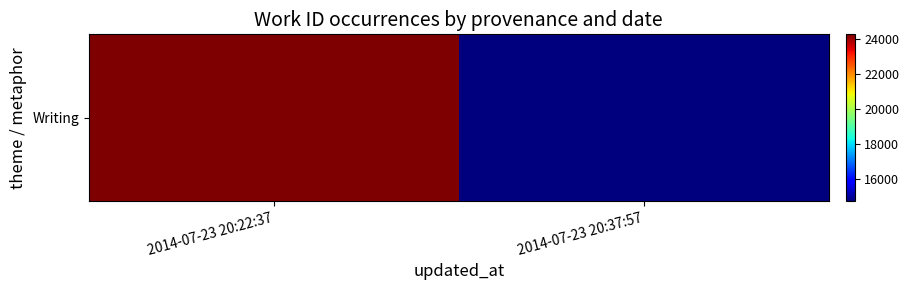

Is it true that the value at 2014-07-23 20:22:37 is 36909?

False